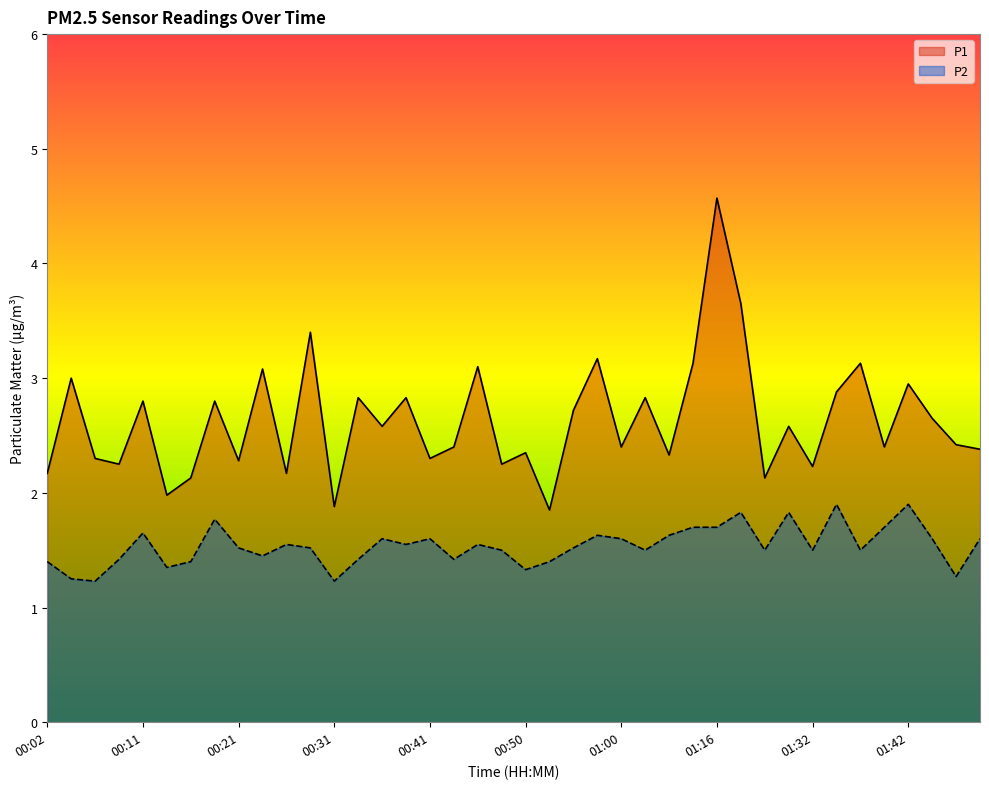

The P2 series shows 1.9 at 00:07. True or false?

False